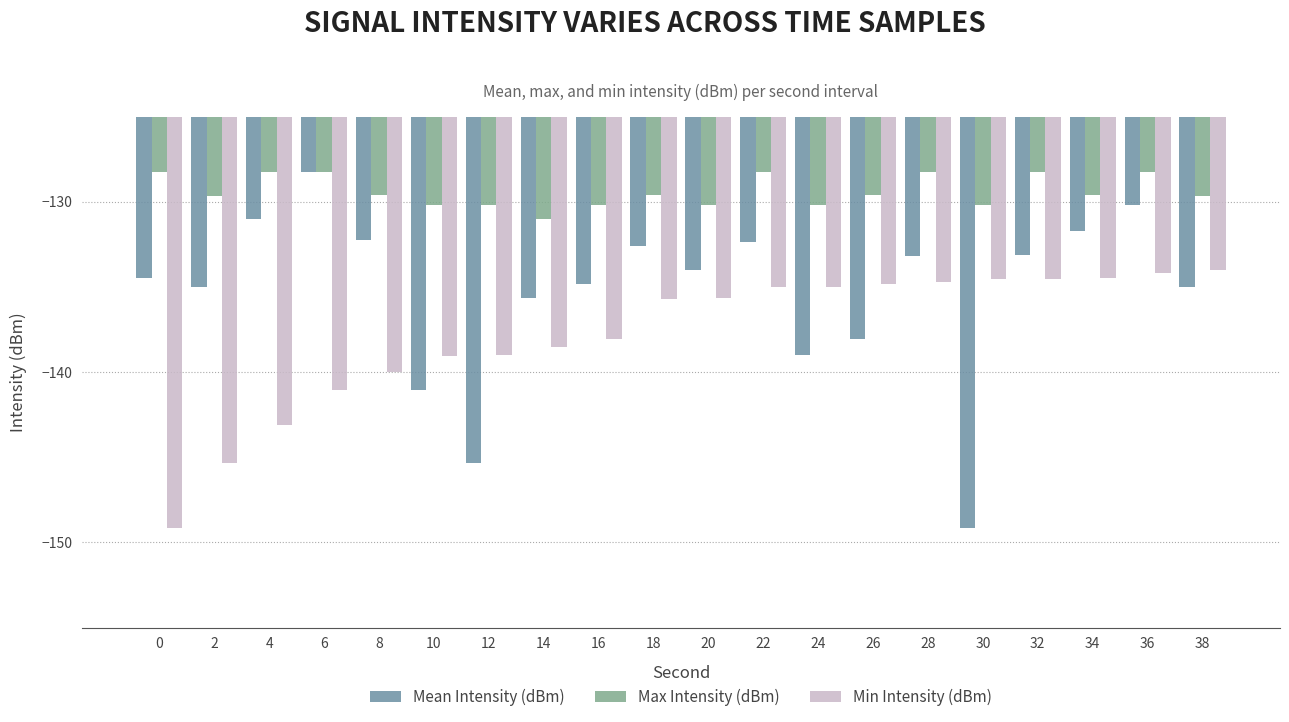

Rank the series at 0 from lowest to highest value.

Min Intensity (dBm), Mean Intensity (dBm), Max Intensity (dBm)